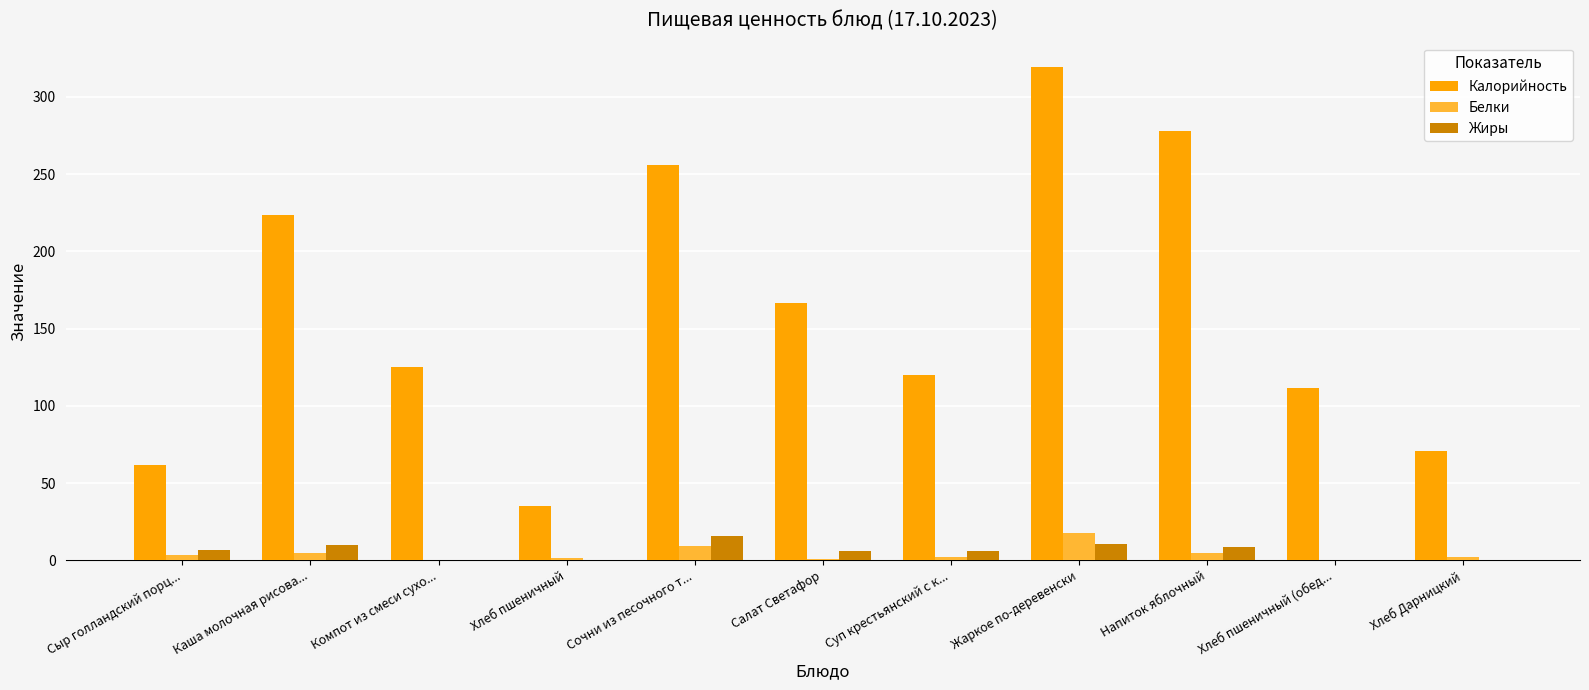

Between Жаркое по-деревенски and Хлеб Дарницкий, which series saw the biggest shift?

Калорийность